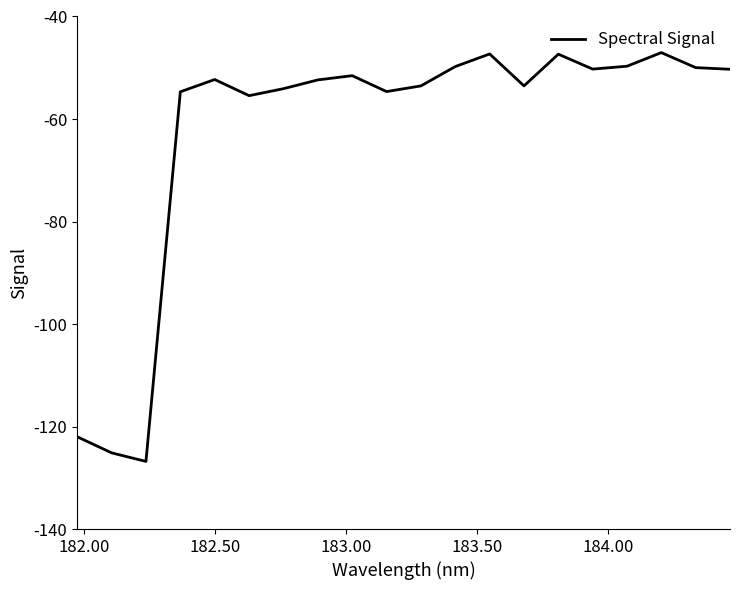

What is the smallest value displayed?

-126.8